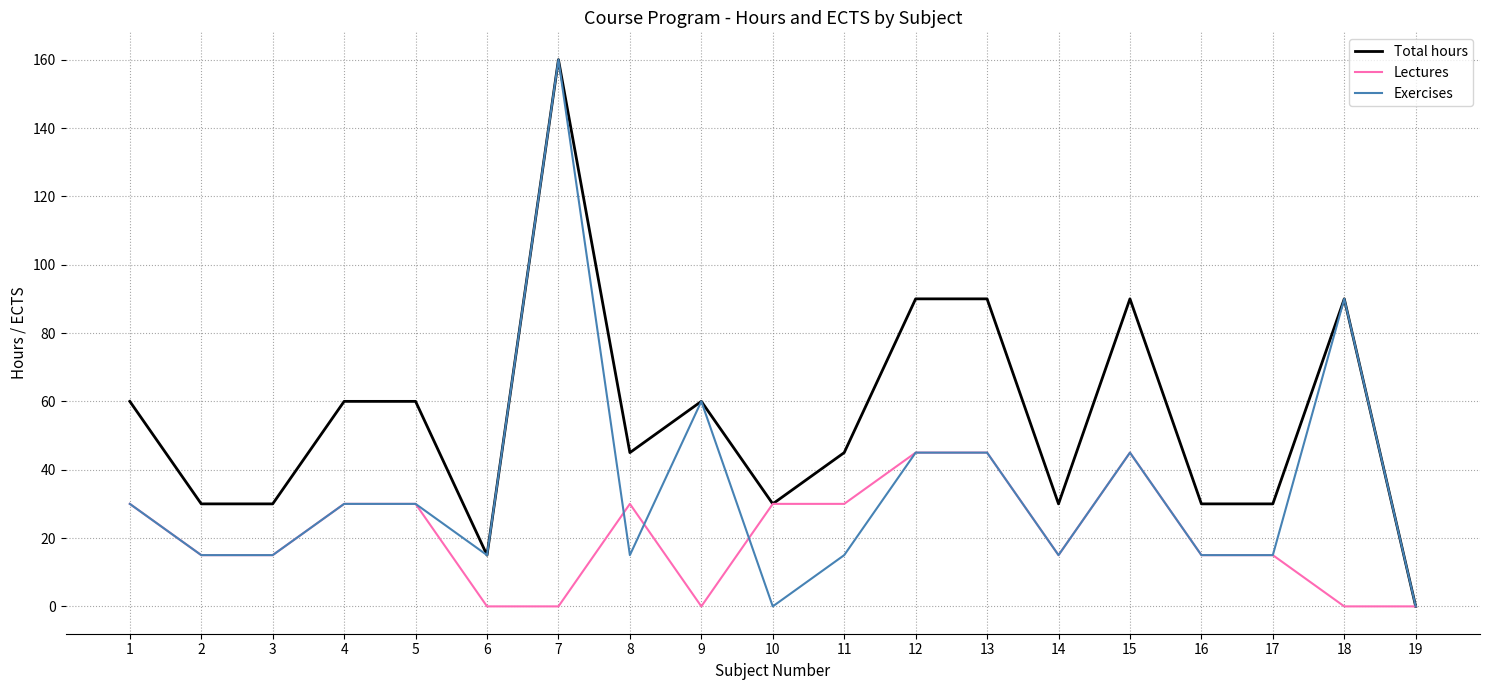

List the series in order of their overall mean, highest first.

Total hours, Exercises, Lectures